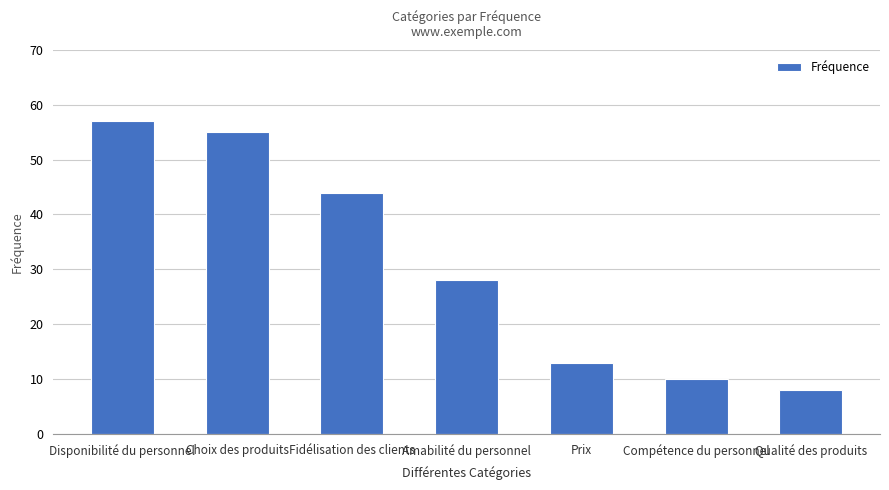

Reading left to right, transcribe all the data shown in this chart.

57	55	44	28	13	10	8